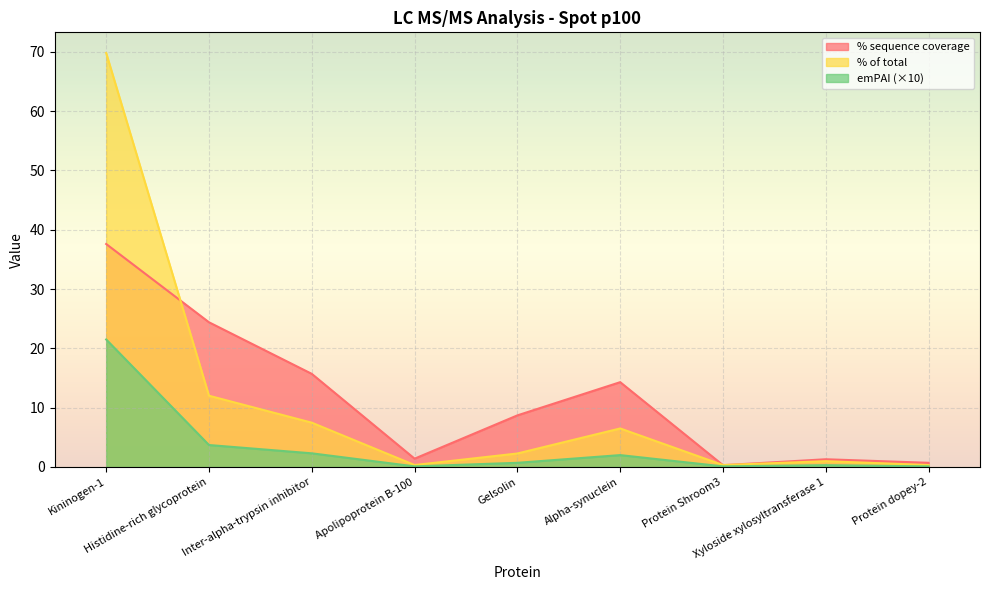

What is the maximum value for % of total?

69.8